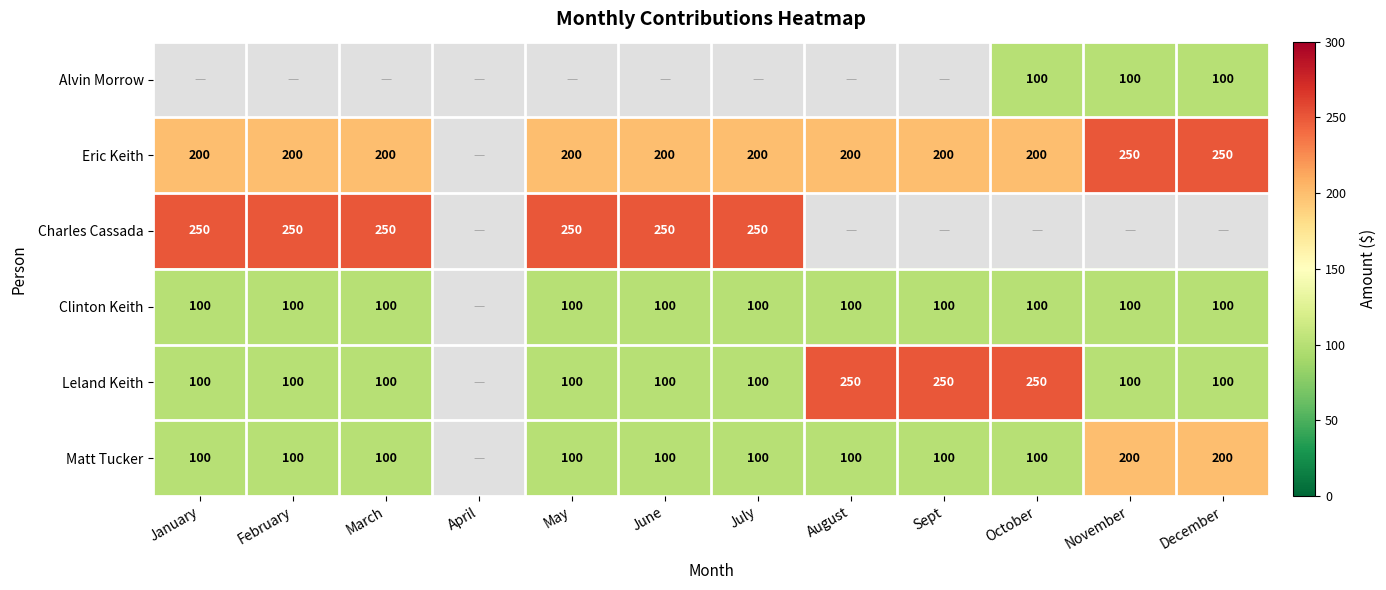

What is the difference between the Matt Tucker values at December and February?

100